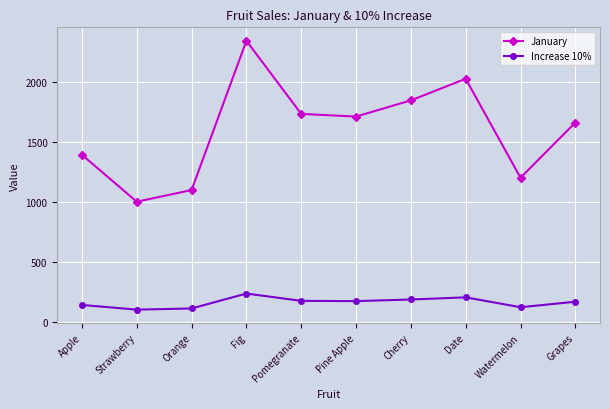

True or false: Increase 10% has a value of 202.5 at Date.

True